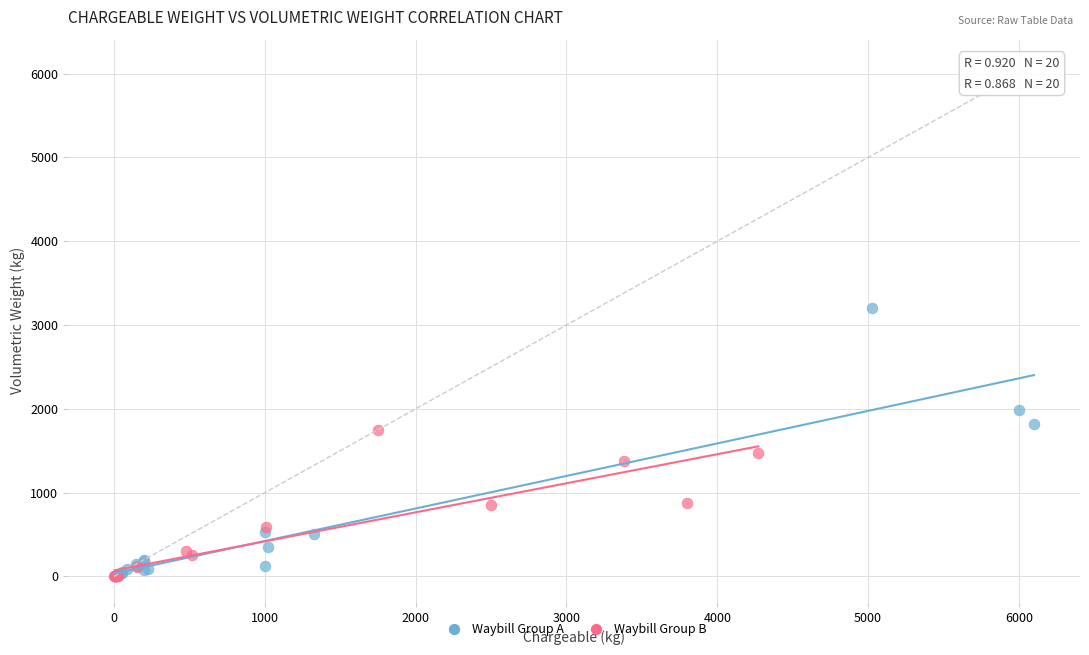

Which series has the largest Y range (max minus min)?

Waybill Group A